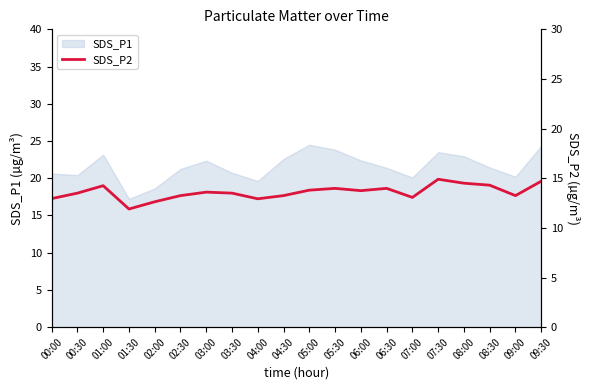

At which category does the chart reach its minimum across all series?

01:30